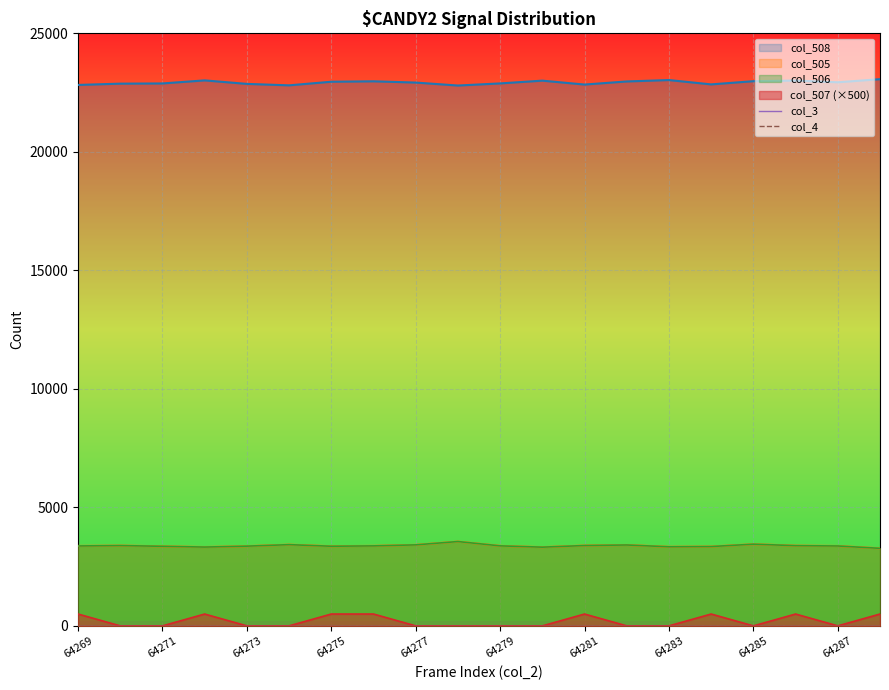

Is the value of col_508 at 64278 greater than the value of col_507 at 64285?

Yes